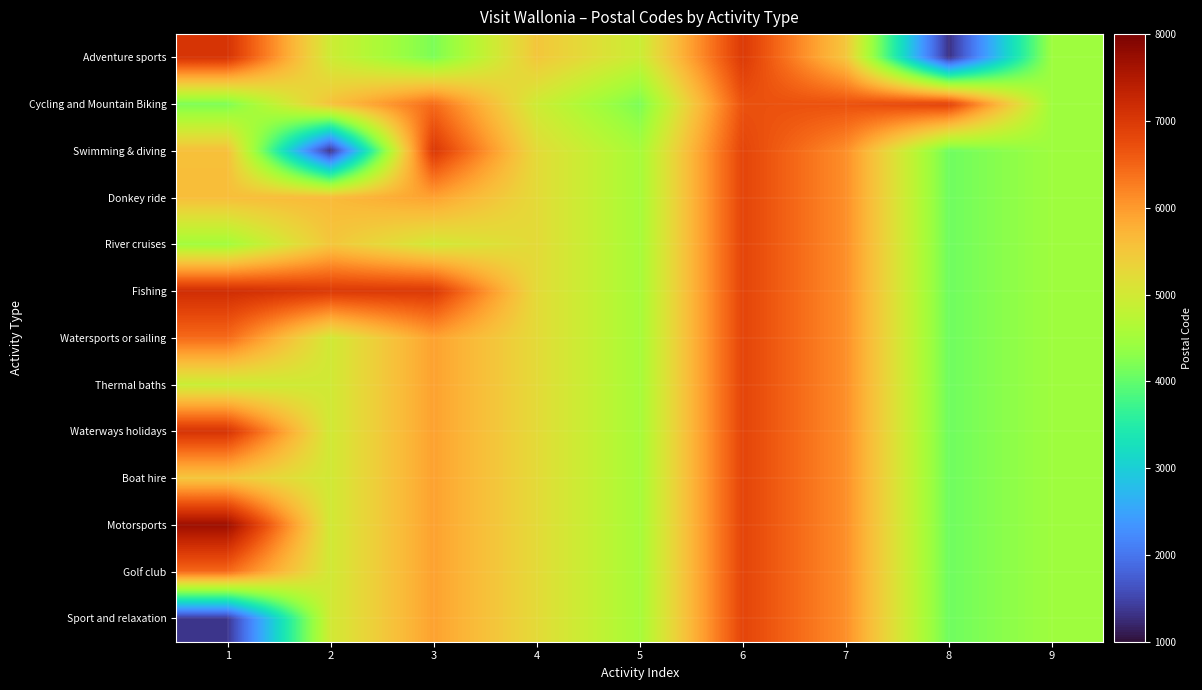

At which category is the sum across all series the highest?

6